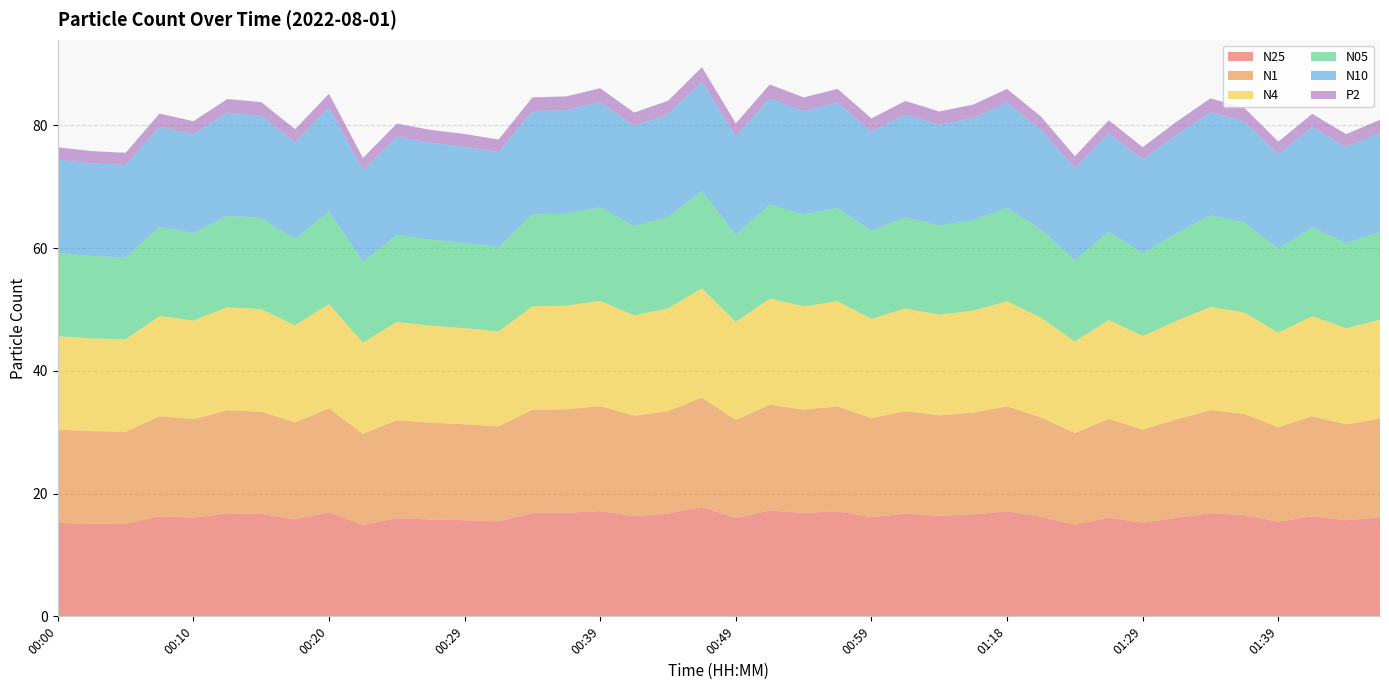

Reading left to right, what are all the values shown in this chart?

N25: 00:00=15.2	00:03=15.1	00:05=15.1	00:08=16.3	00:10=16.1	00:12=16.8	00:15=16.7	00:17=15.8	00:20=17.0	00:22=14.9	00:25=16.0	00:27=15.8	00:29=15.7	00:32=15.5	00:34=16.9	00:37=16.9	00:39=17.1	00:42=16.4	00:44=16.7	00:47=17.8	00:49=16.0	00:51=17.3	00:54=16.9	00:56=17.1	00:59=16.2	01:01=16.7	01:04=16.4	01:09=16.6	01:18=17.1	01:20=16.2	01:23=14.9	01:26=16.1	01:29=15.2	01:31=16.1	01:34=16.8	01:36=16.5	01:39=15.4	01:41=16.3	01:44=15.7	01:46=16.1
N1: 00:00=15.2	00:03=15.1	00:05=15.0	00:08=16.3	00:10=16.1	00:12=16.8	00:15=16.7	00:17=15.8	00:20=16.9	00:22=14.9	00:25=16.0	00:27=15.8	00:29=15.6	00:32=15.5	00:34=16.8	00:37=16.9	00:39=17.1	00:42=16.3	00:44=16.7	00:47=17.8	00:49=16.0	00:51=17.2	00:54=16.8	00:56=17.1	00:59=16.1	01:01=16.7	01:04=16.4	01:09=16.6	01:18=17.1	01:20=16.2	01:23=14.9	01:26=16.1	01:29=15.2	01:31=16.0	01:34=16.8	01:36=16.5	01:39=15.4	01:41=16.3	01:44=15.6	01:46=16.1
N4: 00:00=15.2	00:03=15.1	00:05=15.1	00:08=16.3	00:10=16.1	00:12=16.8	00:15=16.7	00:17=15.8	00:20=17.0	00:22=14.9	00:25=16.0	00:27=15.8	00:29=15.7	00:32=15.5	00:34=16.9	00:37=16.9	00:39=17.1	00:42=16.4	00:44=16.7	00:47=17.8	00:49=16.0	00:51=17.3	00:54=16.9	00:56=17.1	00:59=16.2	01:01=16.7	01:04=16.4	01:09=16.6	01:18=17.1	01:20=16.2	01:23=14.9	01:26=16.1	01:29=15.2	01:31=16.1	01:34=16.8	01:36=16.5	01:39=15.4	01:41=16.3	01:44=15.7	01:46=16.1
N05: 00:00=13.5	00:03=13.4	00:05=13.4	00:08=14.5	00:10=14.3	00:12=14.9	00:15=14.8	00:17=14.0	00:20=15.1	00:22=13.2	00:25=14.2	00:27=14.0	00:29=13.9	00:32=13.7	00:34=15.0	00:37=15.0	00:39=15.2	00:42=14.5	00:44=14.9	00:47=15.8	00:49=14.2	00:51=15.3	00:54=15.0	00:56=15.2	00:59=14.3	01:01=14.8	01:04=14.6	01:09=14.8	01:18=15.2	01:20=14.4	01:23=13.3	01:26=14.3	01:29=13.5	01:31=14.3	01:34=14.9	01:36=14.7	01:39=13.7	01:41=14.5	01:44=13.9	01:46=14.3
N10: 00:00=15.2	00:03=15.1	00:05=15.1	00:08=16.3	00:10=16.1	00:12=16.8	00:15=16.7	00:17=15.8	00:20=17.0	00:22=14.9	00:25=16.0	00:27=15.8	00:29=15.7	00:32=15.5	00:34=16.9	00:37=16.9	00:39=17.1	00:42=16.4	00:44=16.7	00:47=17.8	00:49=16.0	00:51=17.3	00:54=16.9	00:56=17.1	00:59=16.2	01:01=16.7	01:04=16.4	01:09=16.6	01:18=17.1	01:20=16.2	01:23=14.9	01:26=16.1	01:29=15.2	01:31=16.1	01:34=16.8	01:36=16.5	01:39=15.4	01:41=16.3	01:44=15.7	01:46=16.1
P2: 00:00=2.0	00:03=2.0	00:05=2.0	00:08=2.2	00:10=2.1	00:12=2.2	00:15=2.2	00:17=2.1	00:20=2.2	00:22=2.0	00:25=2.1	00:27=2.1	00:29=2.1	00:32=2.0	00:34=2.2	00:37=2.2	00:39=2.3	00:42=2.2	00:44=2.2	00:47=2.4	00:49=2.1	00:51=2.3	00:54=2.2	00:56=2.3	00:59=2.1	01:01=2.2	01:04=2.2	01:09=2.2	01:18=2.3	01:20=2.1	01:23=2.0	01:26=2.1	01:29=2.0	01:31=2.1	01:34=2.2	01:36=2.2	01:39=2.0	01:41=2.2	01:44=2.1	01:46=2.1